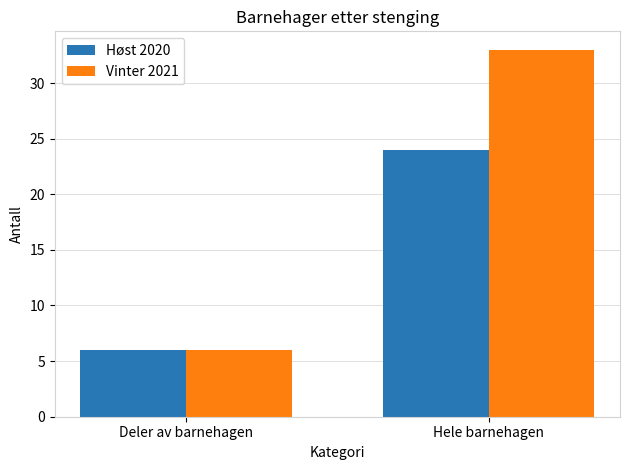

Is it true that Høst 2020 equals 39 at Hele barnehagen?

False